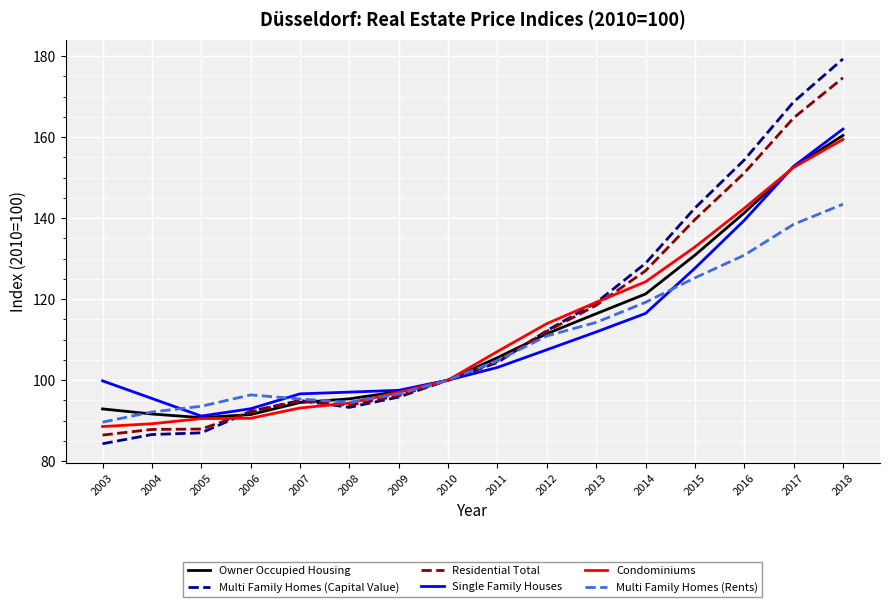

At which label is Condominiums closest to 123?

2014